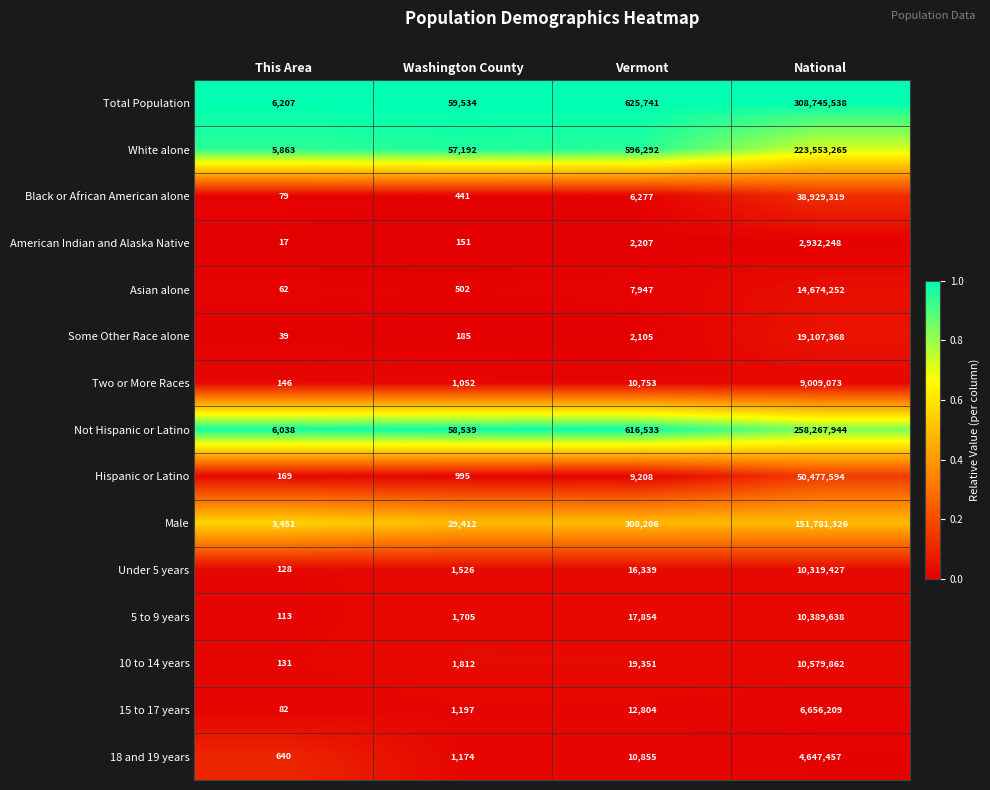

What is the spread (max minus min) of values at Washington County?

59383